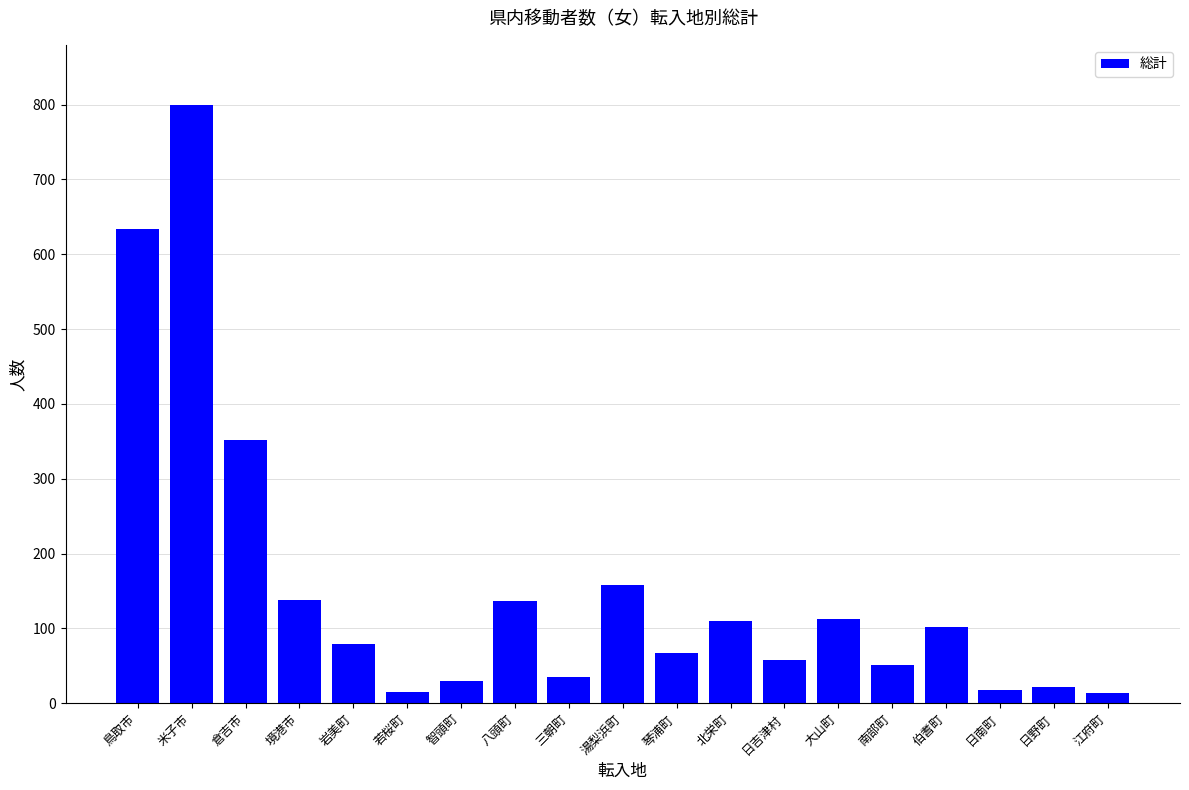

What is the difference between the second highest and second lowest values?

619